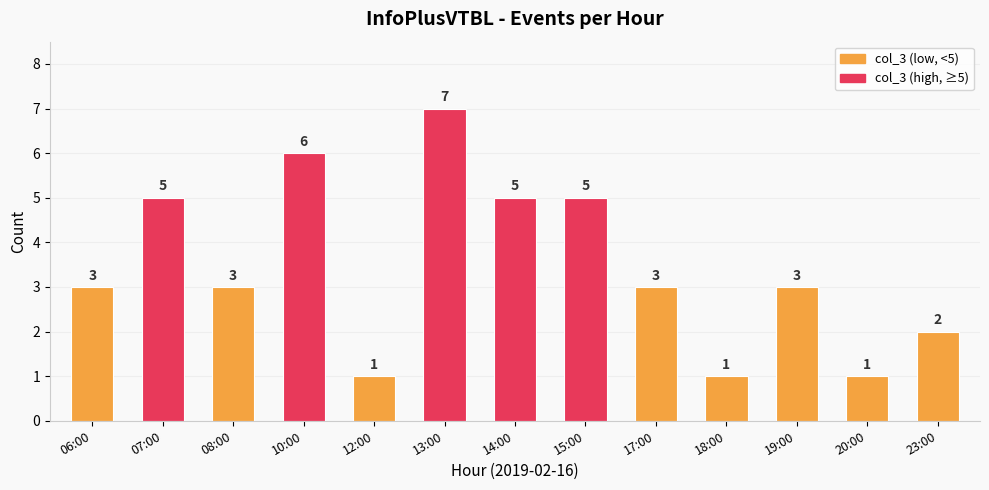

How many bars are there in total?

13